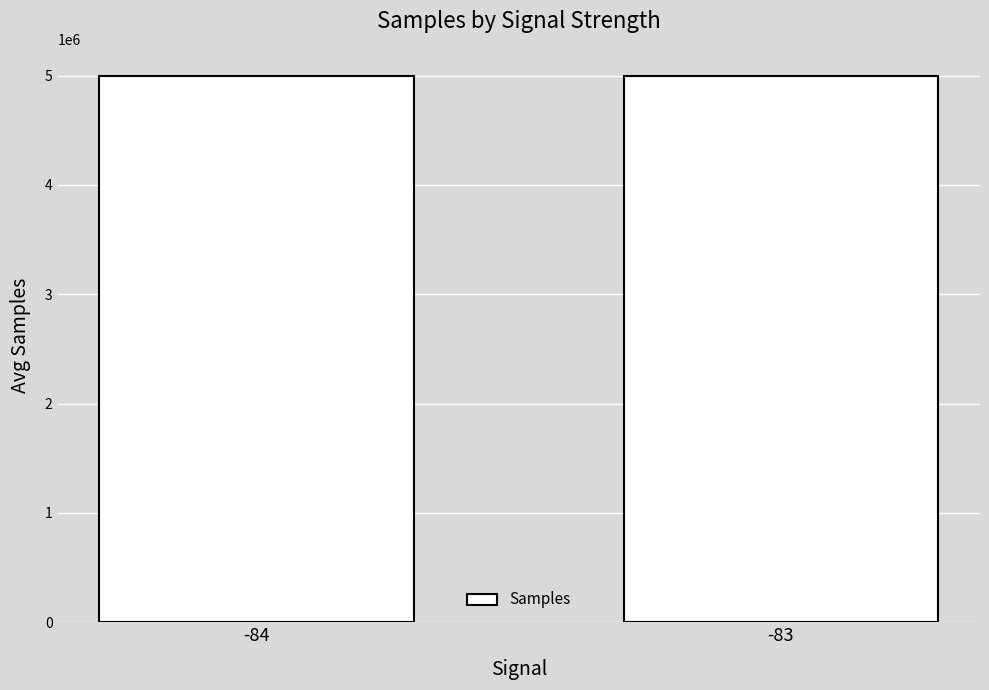

What is the minimum value shown in the chart?

4994914